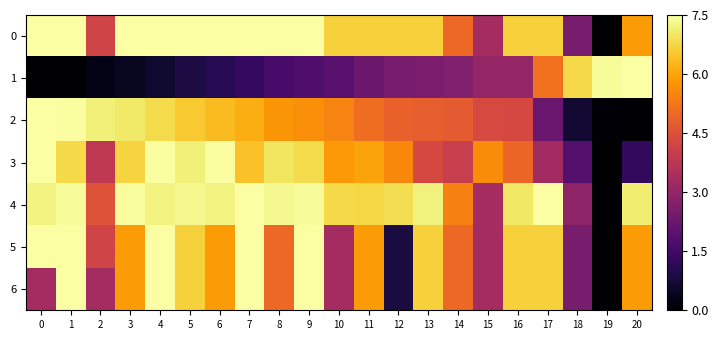

Which has a higher value, 13 or 8?

8